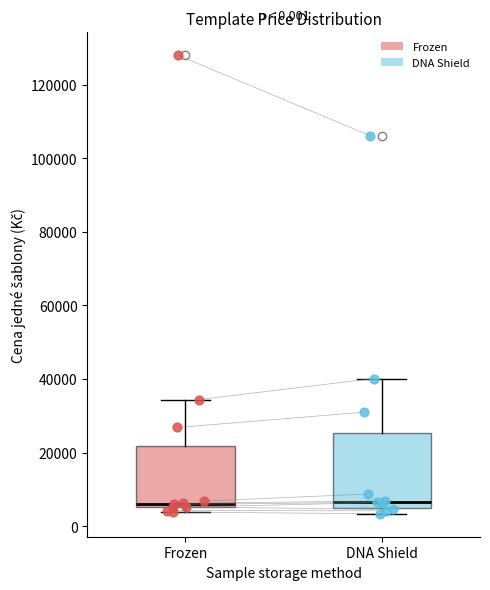

Comparing the boxes themselves (not the whiskers), which one is the tallest?

DNA Shield